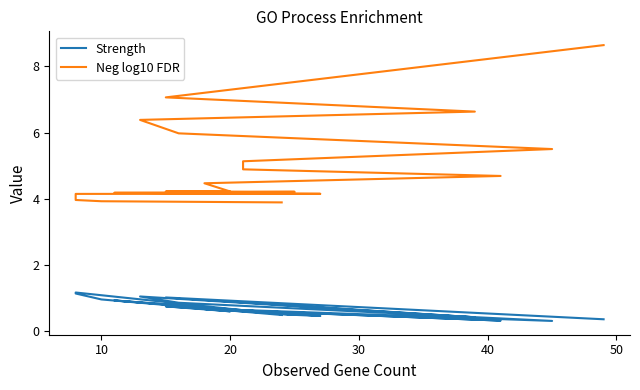

True or false: Neg log10 FDR and Strength cross at least once.

False